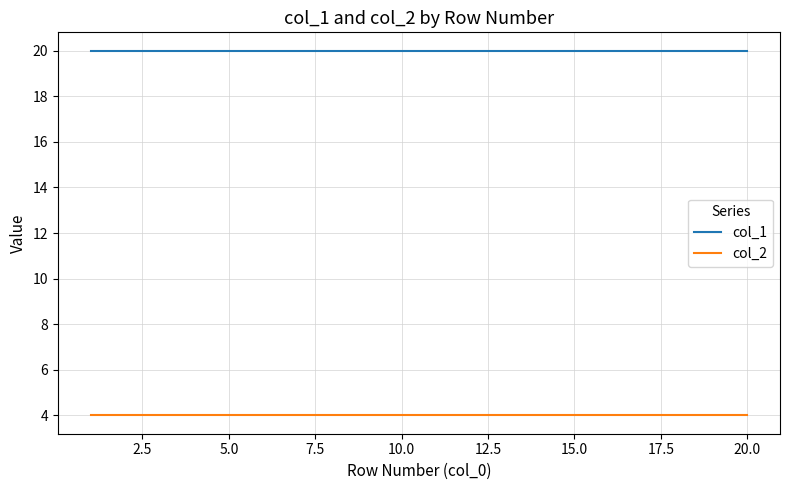

Does the chart display data point markers on the line(s)?

No